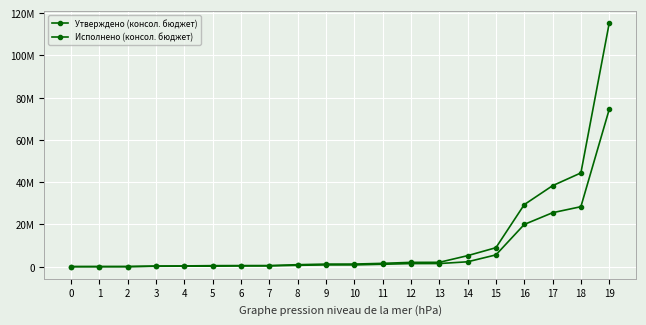

Does the chart have visible grid lines?

Yes